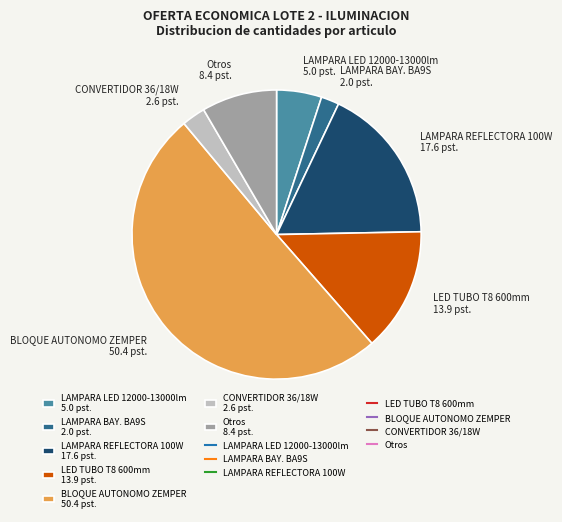

True or false: LED TUBO T8 600mm 13.9 pst. accounts for 14% of the total.

True